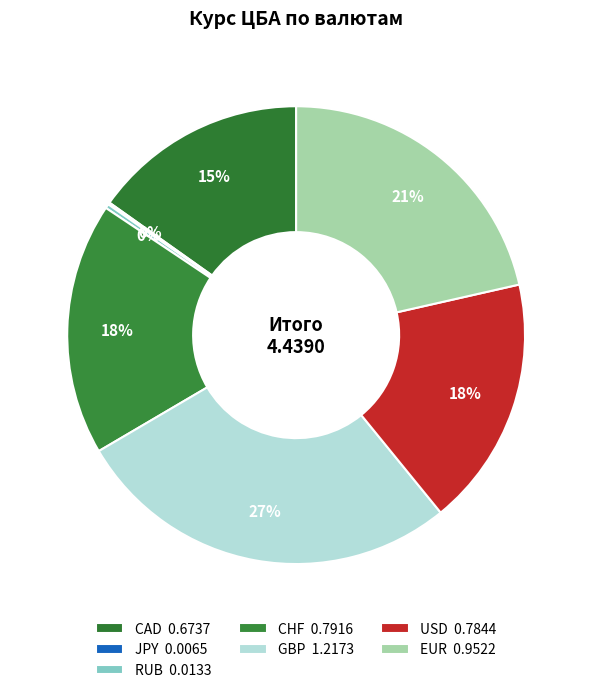

What is the change in value from CHF to EUR?

+0.2